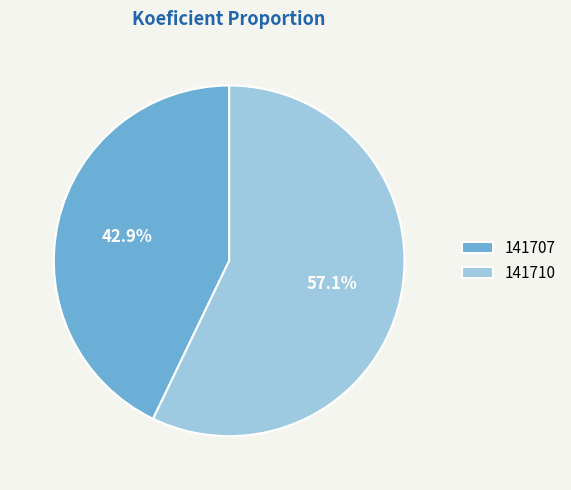

Does any single category account for the majority?

Yes